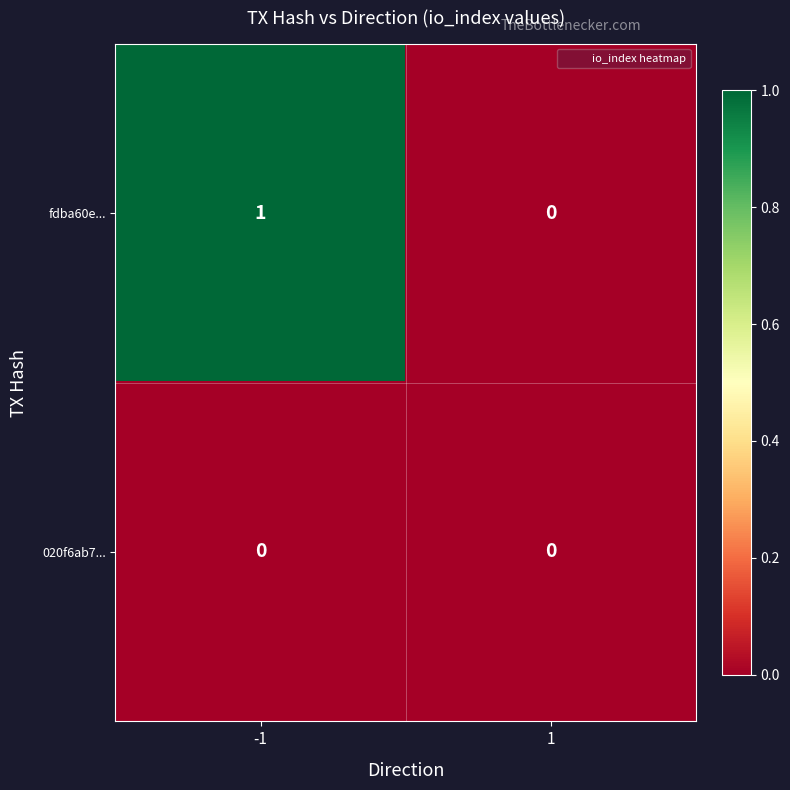

List the series in order of their overall mean, lowest first.

020f6ab7..., fdba60e...